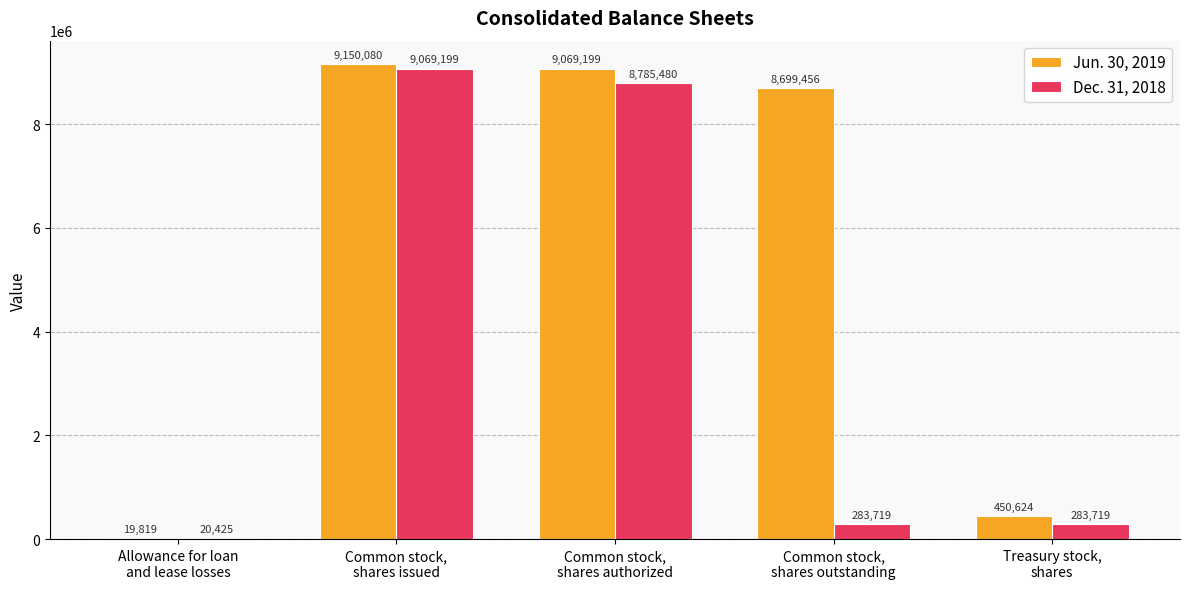

What are all the series names shown in the legend?

Jun. 30, 2019, Dec. 31, 2018